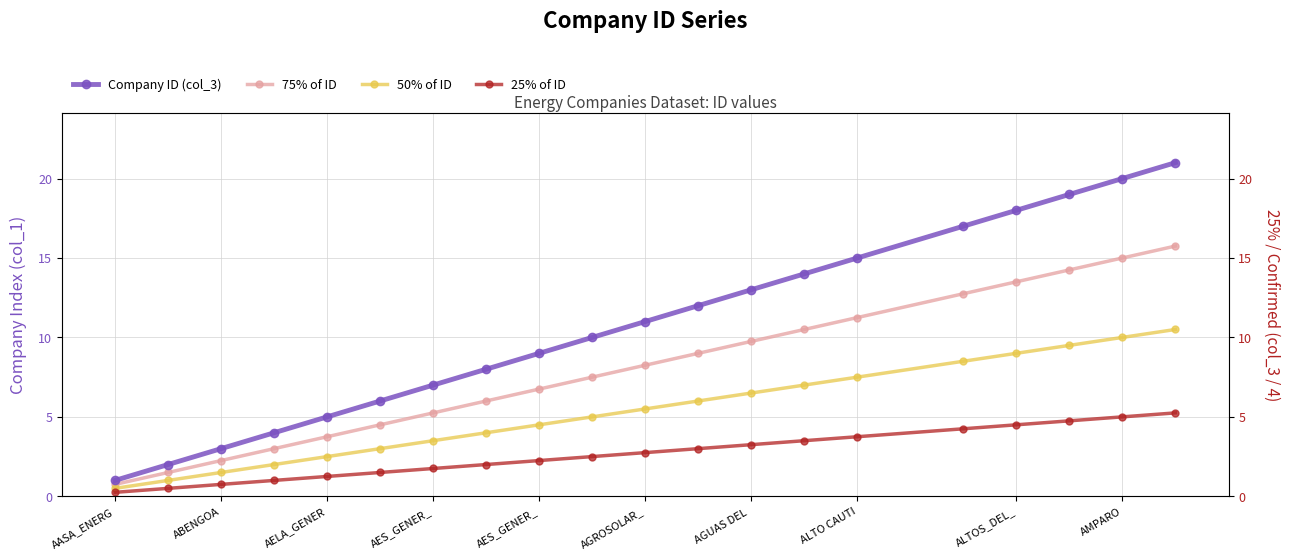

Count the number of data series in this chart.

4